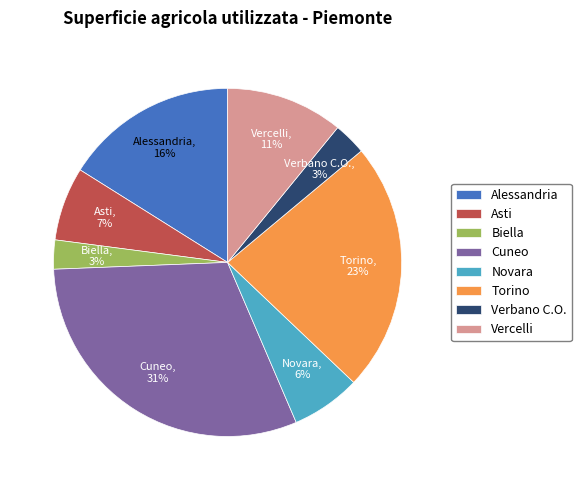

What percentage is the Cuneo slice, to the nearest percent?

31%